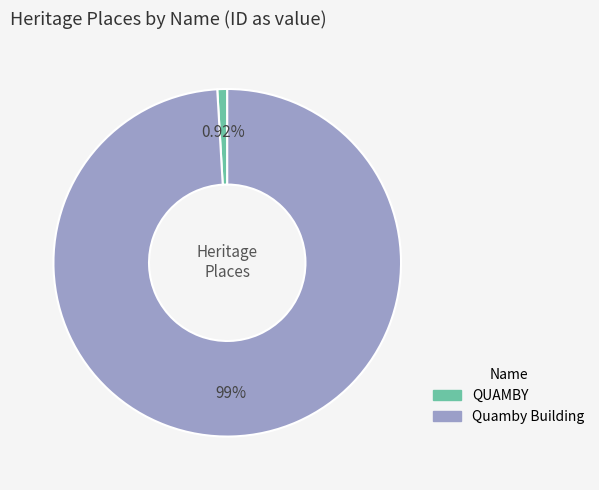

Which slice is the largest?

Quamby Building